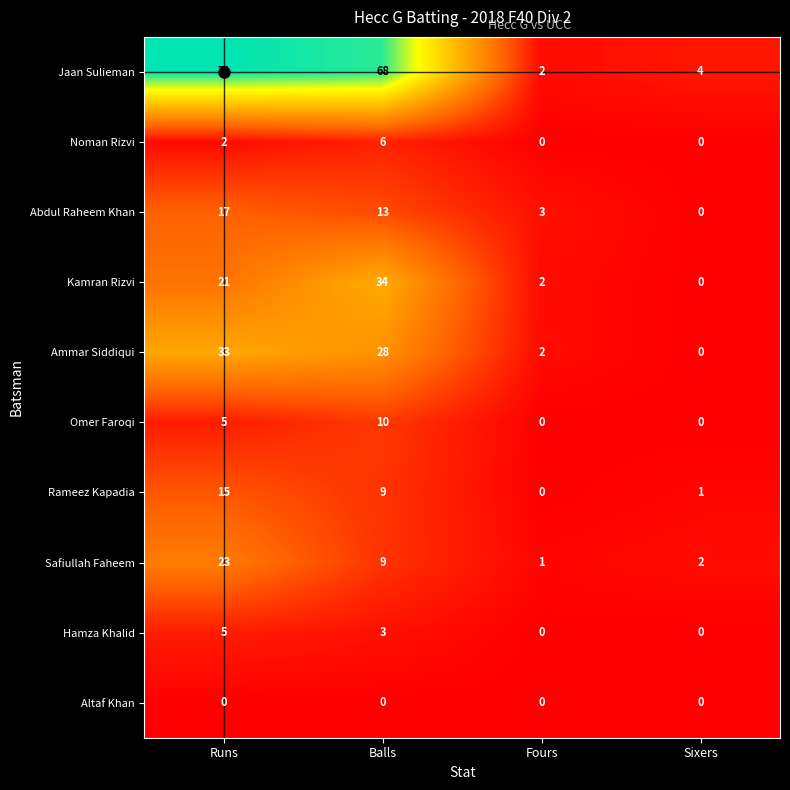

What is the total value across all series at Sixers?

7